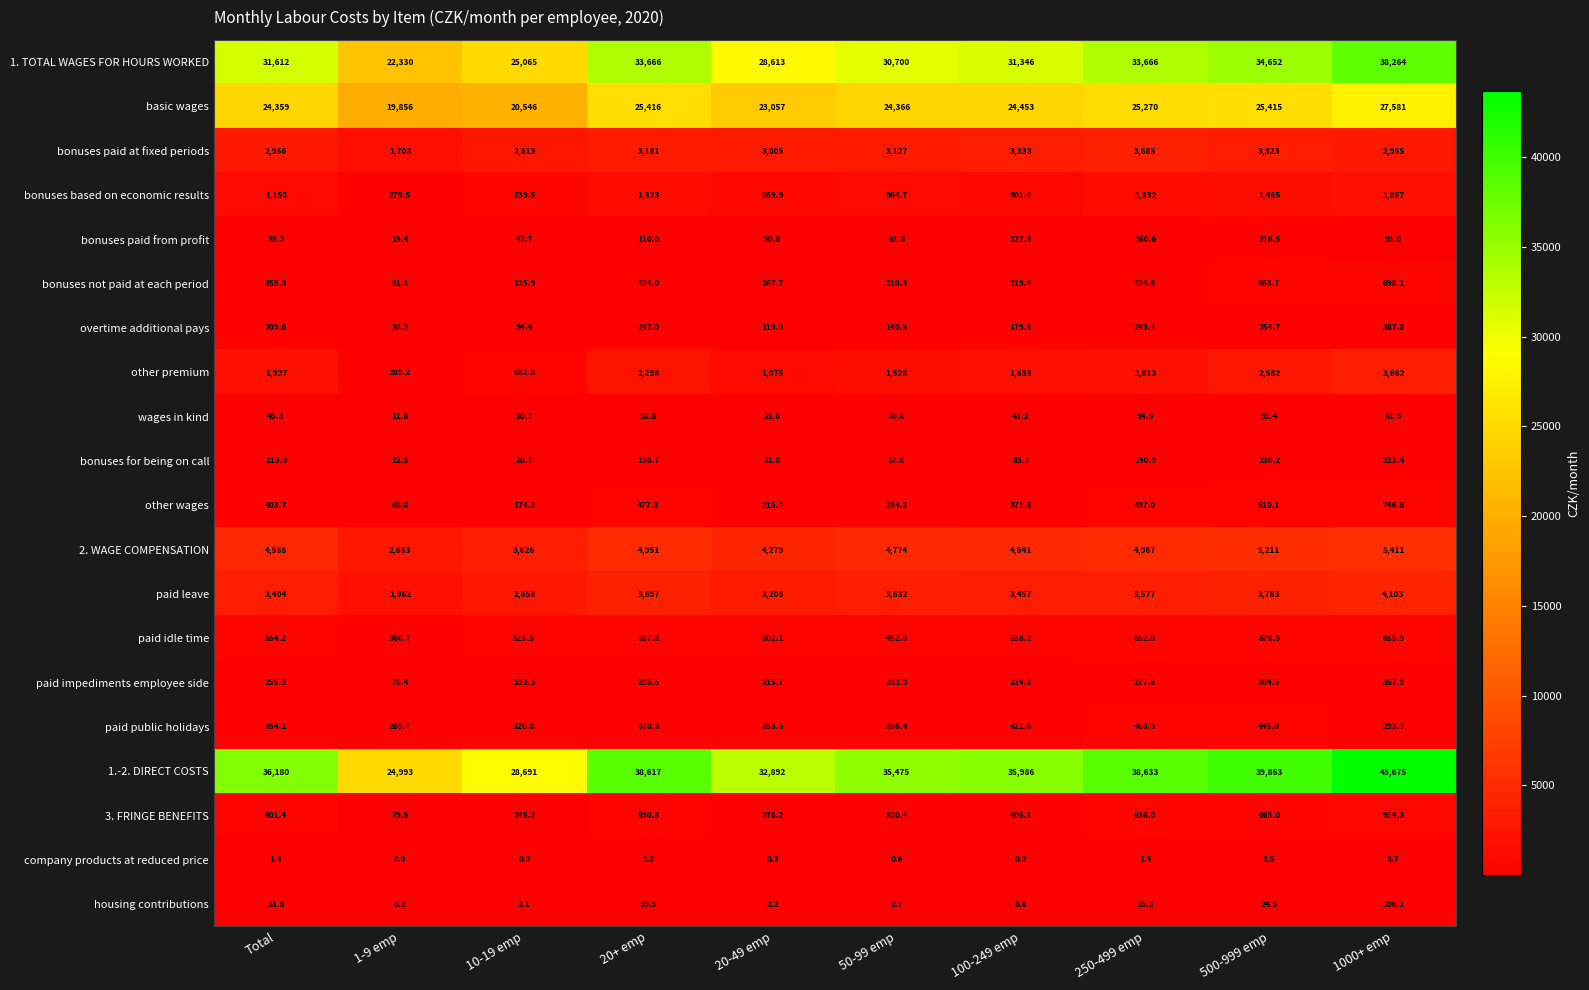

What is the difference between the basic wages values at Total and 1-9 emp?

4503.0